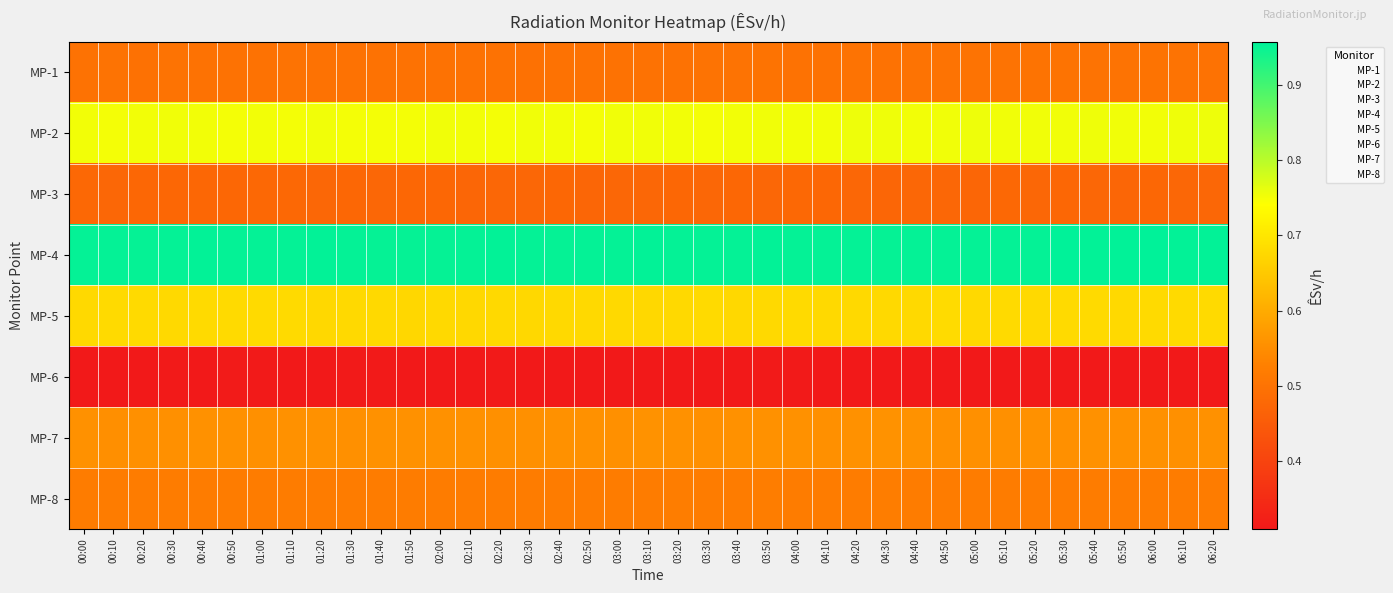

Between 01:10 and 04:40, which series saw the biggest shift?

MP-3